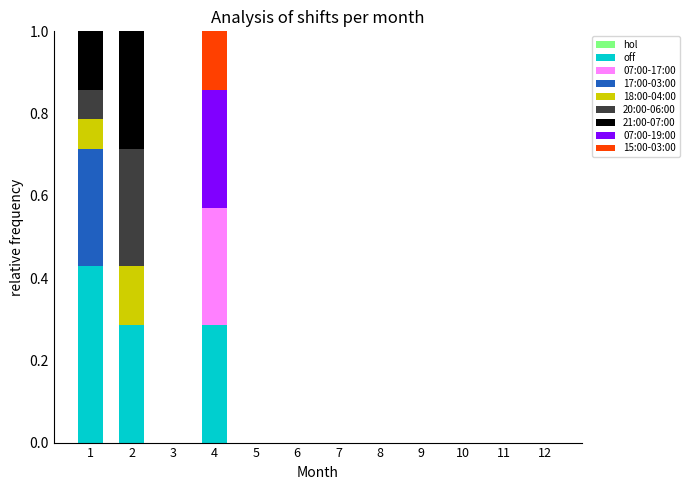

How many distinct data groups are displayed?

8